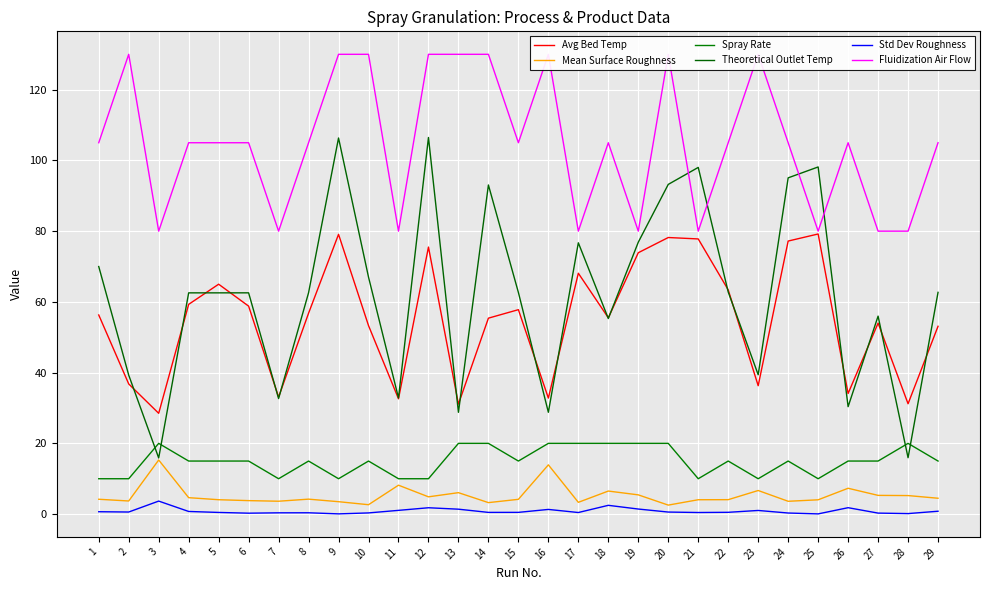

Rank the series at 17 from lowest to highest value.

Std Dev Roughness, Mean Surface Roughness, Spray Rate, Avg Bed Temp, Theoretical Outlet Temp, Fluidization Air Flow